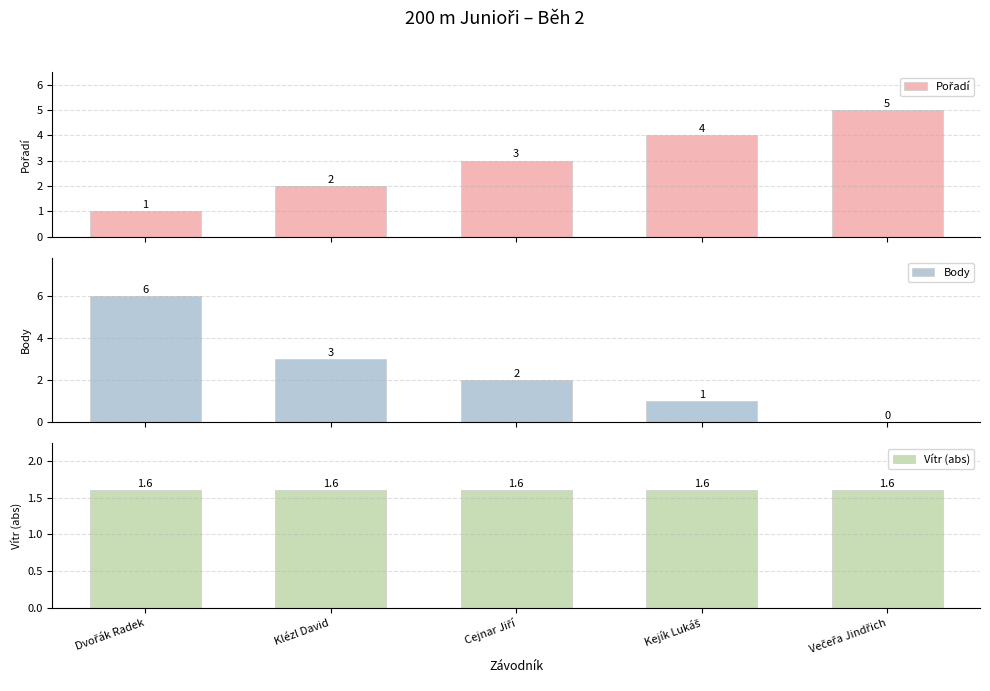

Which series has the largest range (max minus min)?

Body